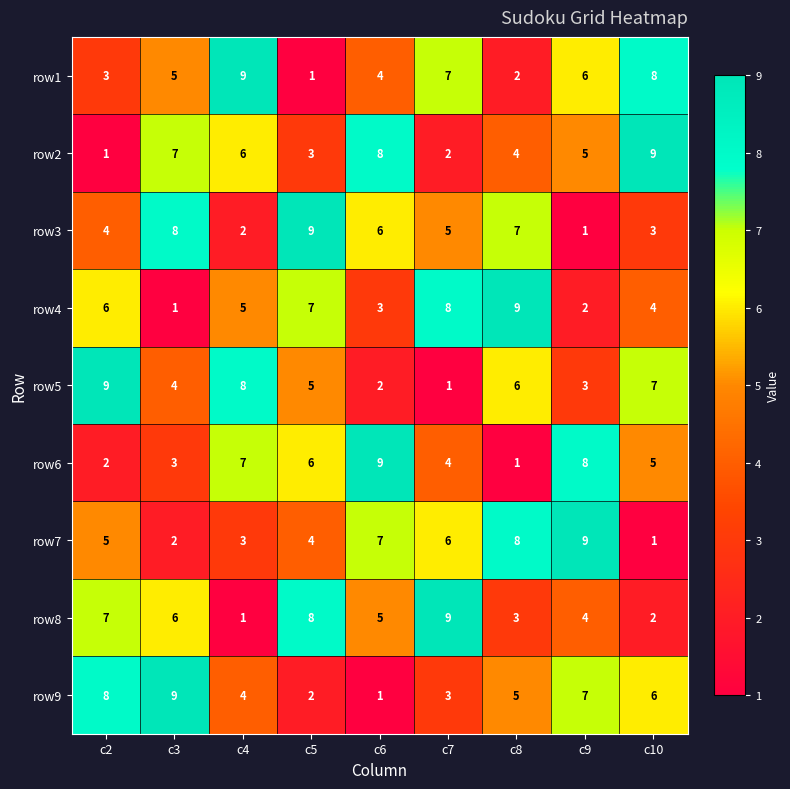

At c7, list the series in order from largest to smallest.

row8, row4, row1, row7, row3, row6, row9, row2, row5